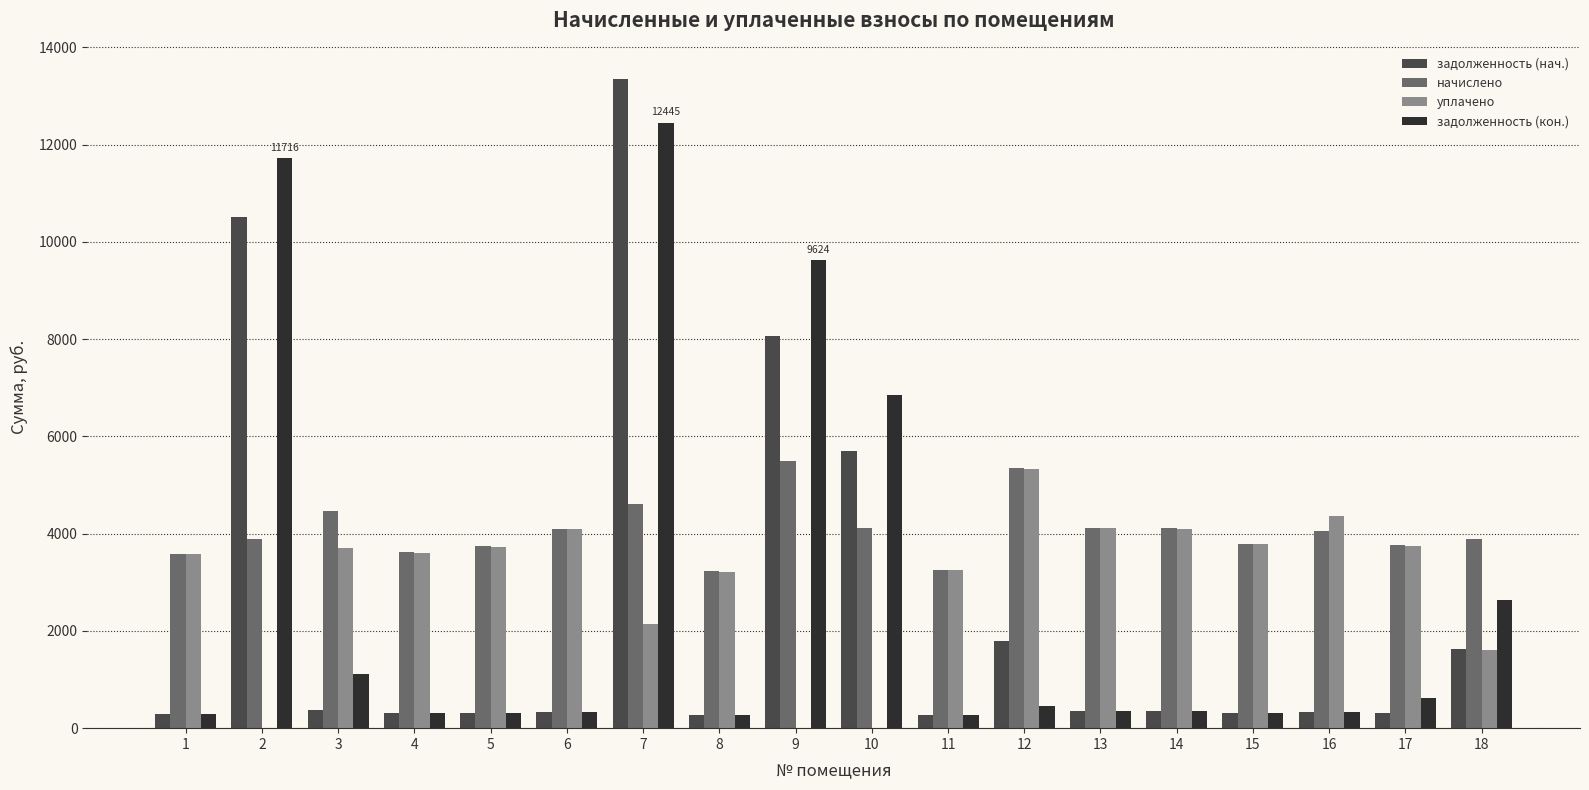

What is the sum of all задолженность (кон.) values?

48594.8